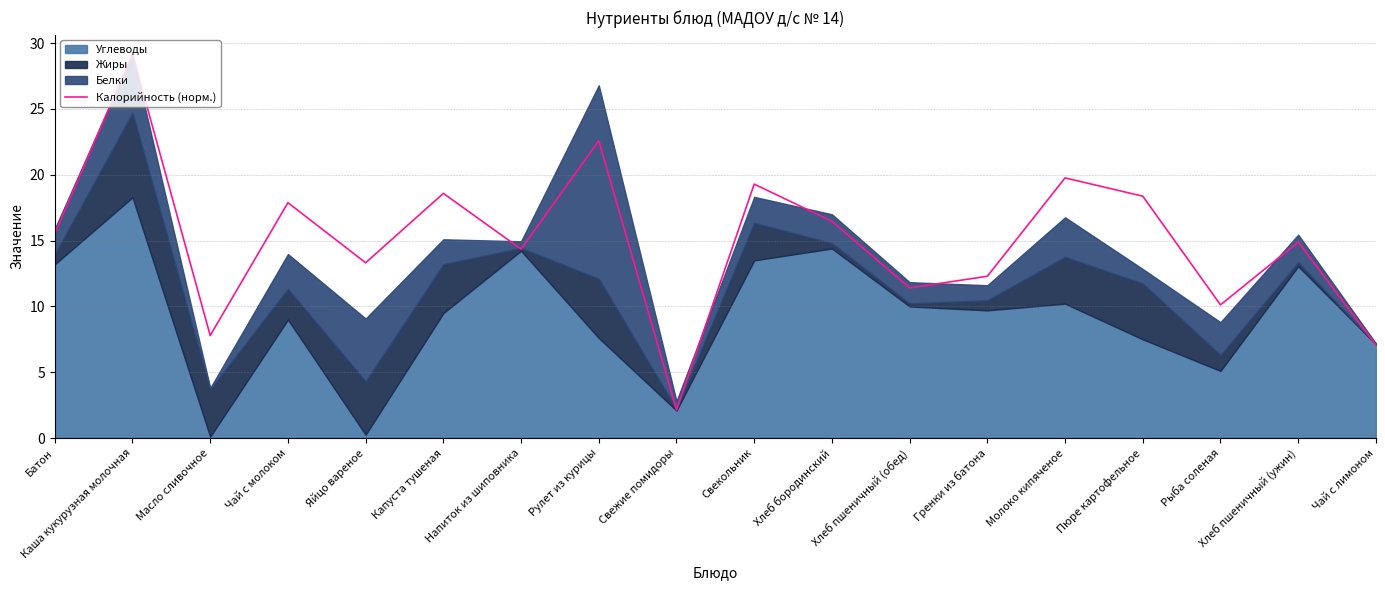

How many lines are shown in the chart?

1